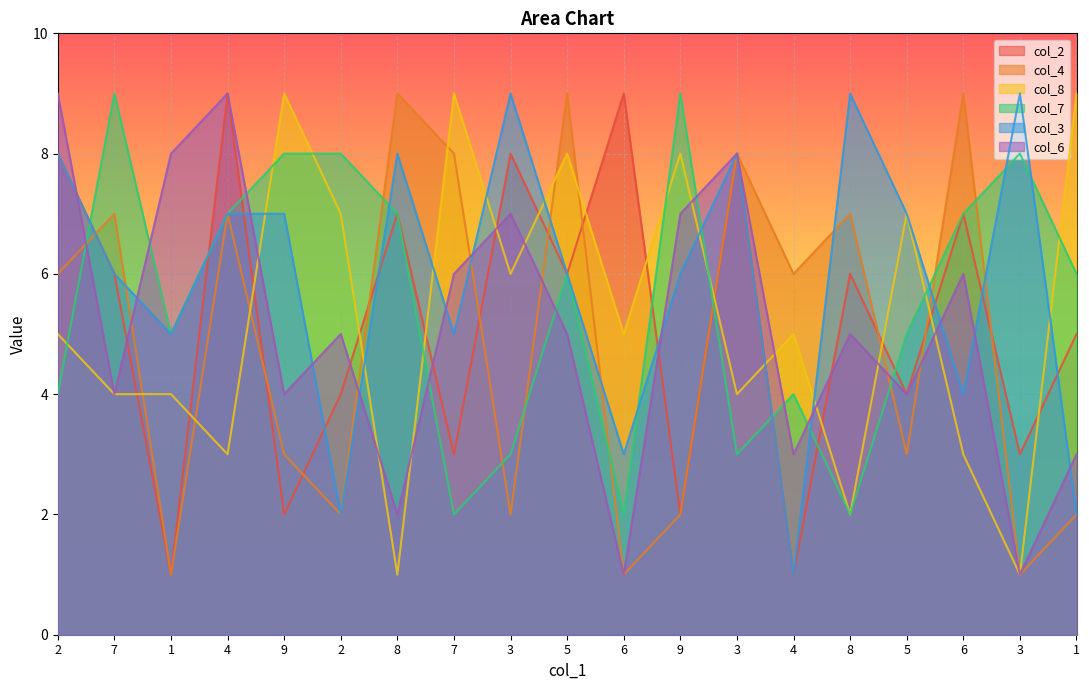

How many distinct data groups are displayed?

6